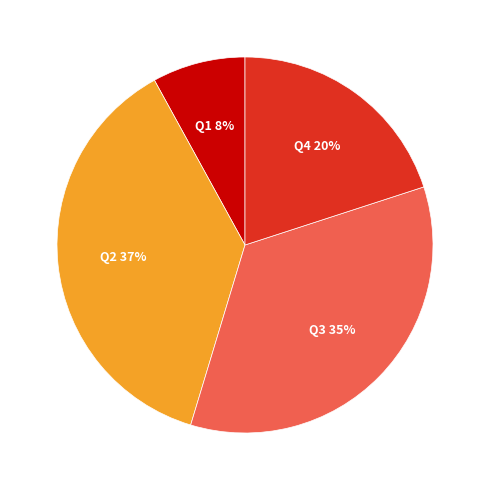

Does any single category account for the majority?

No